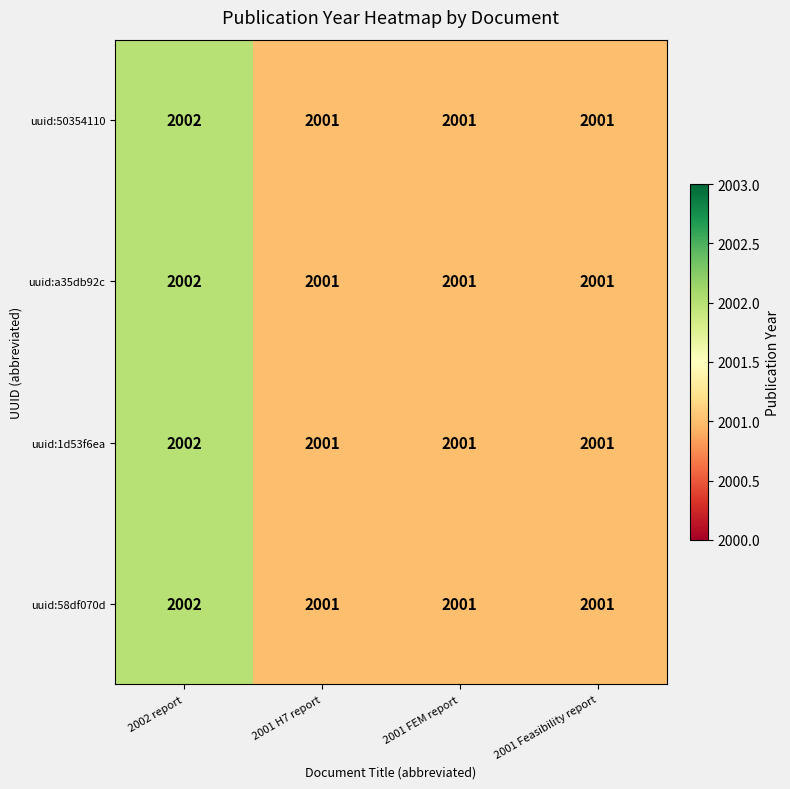

True or false: uuid:a35db92c has a value of 2001 at 2001 Feasibility report.

True